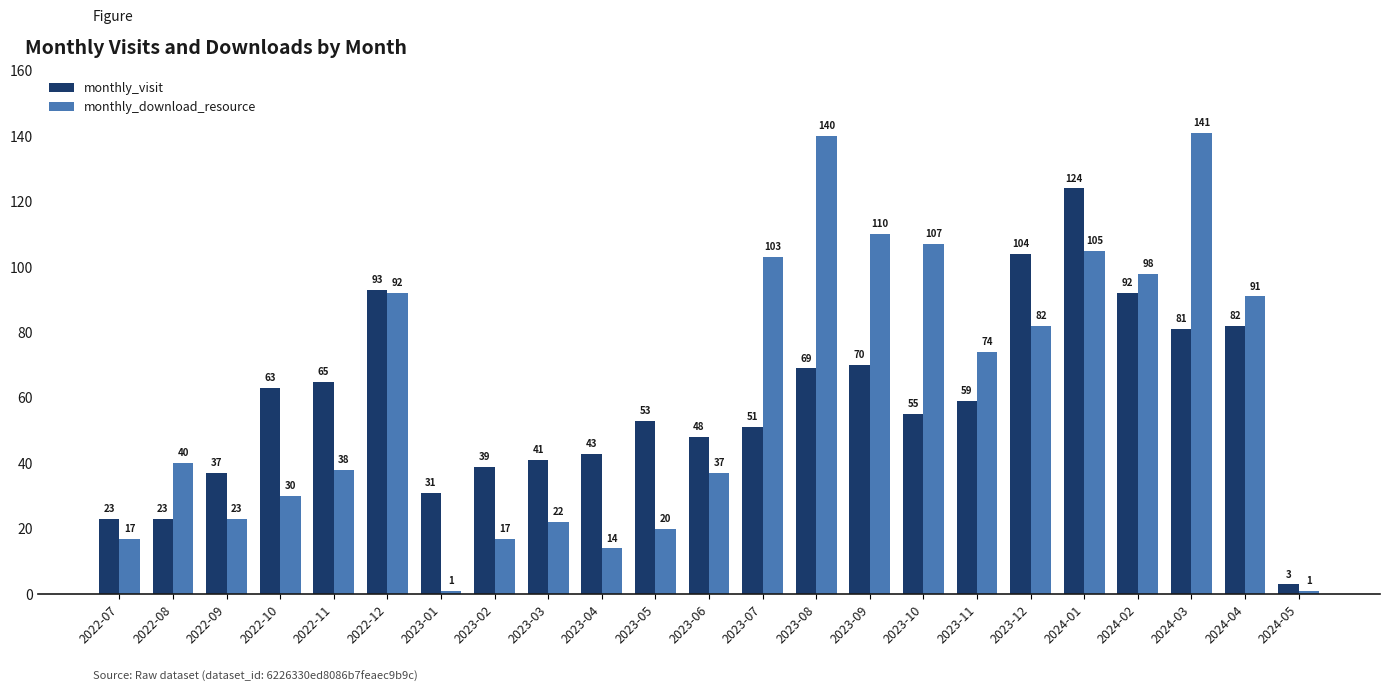

At which category does the chart reach its peak across all series?

2024-03